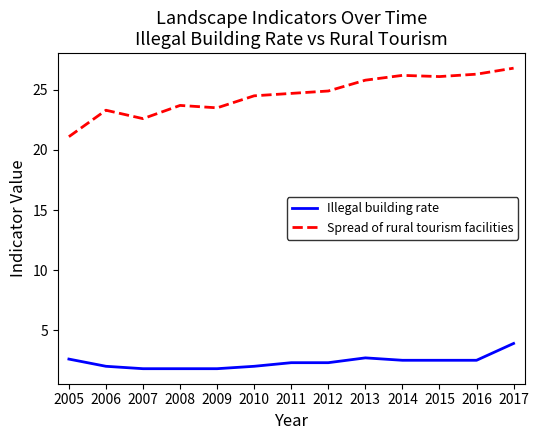

Between 2006 and 2017, which series saw the biggest shift?

Spread of rural tourism facilities